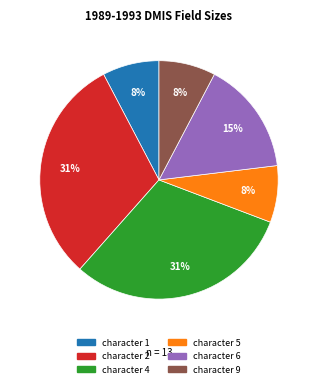

What percentage is the character 4 slice, to the nearest percent?

31%